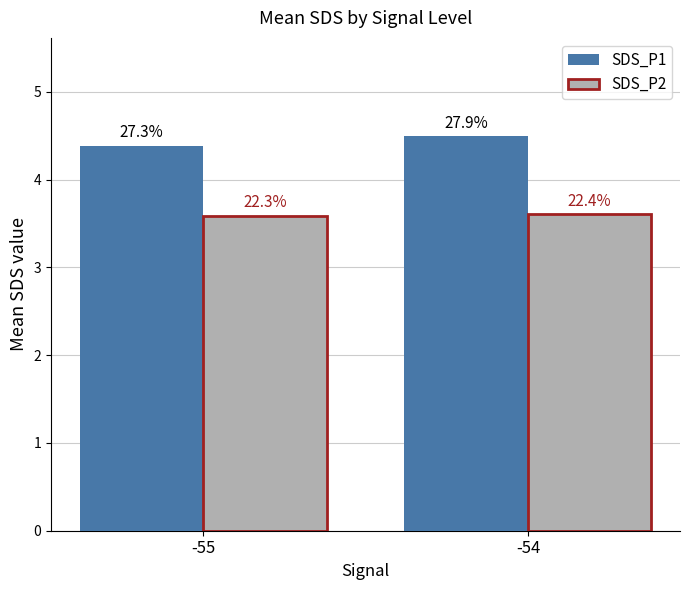

Which category has the lowest value across all series?

-55